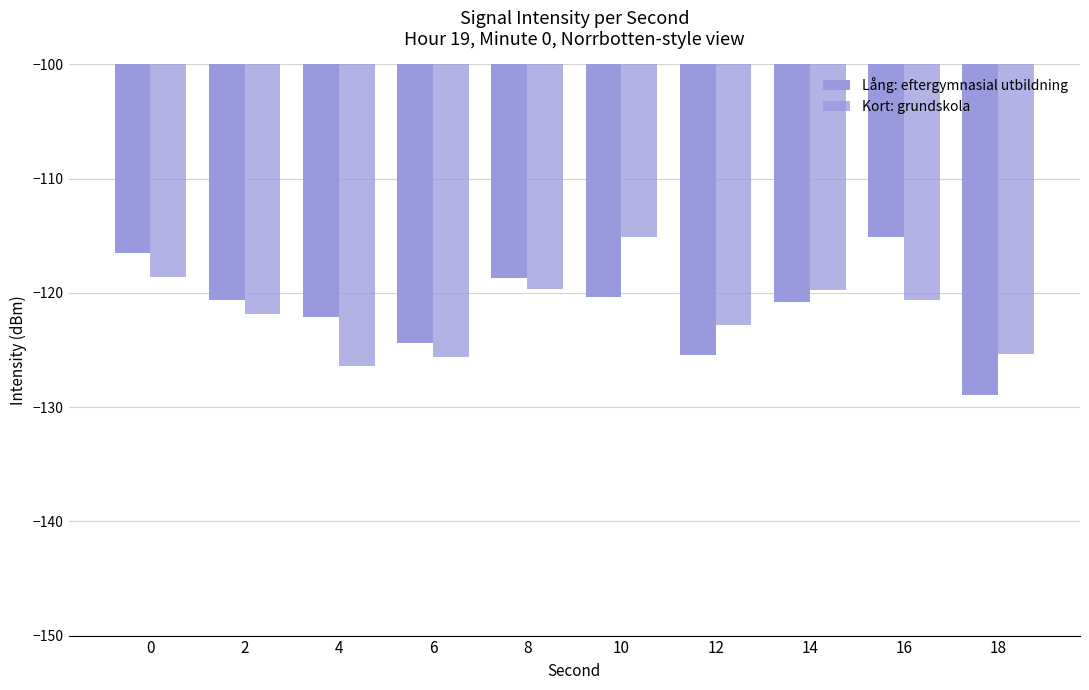

The value of Kort: grundskola at 8 is -55.3. True or false?

False